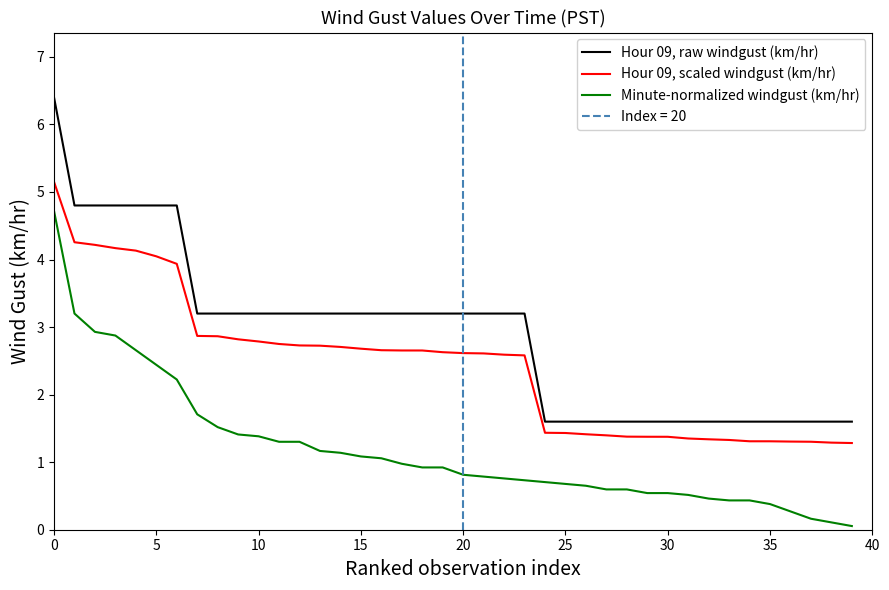

How many data points in Hour 09, scaled windgust (km/hr) are less than 2?

16